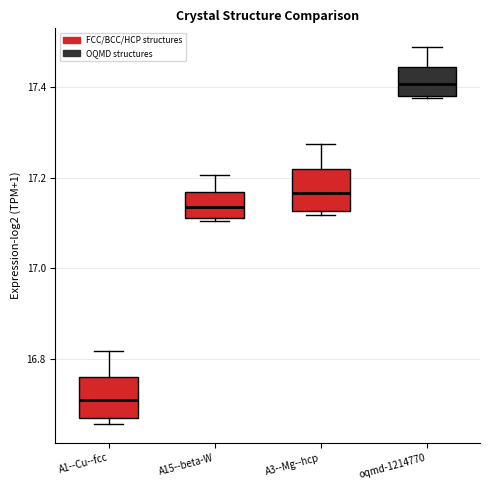

Which box's median line is the lowest?

A1--Cu--fcc